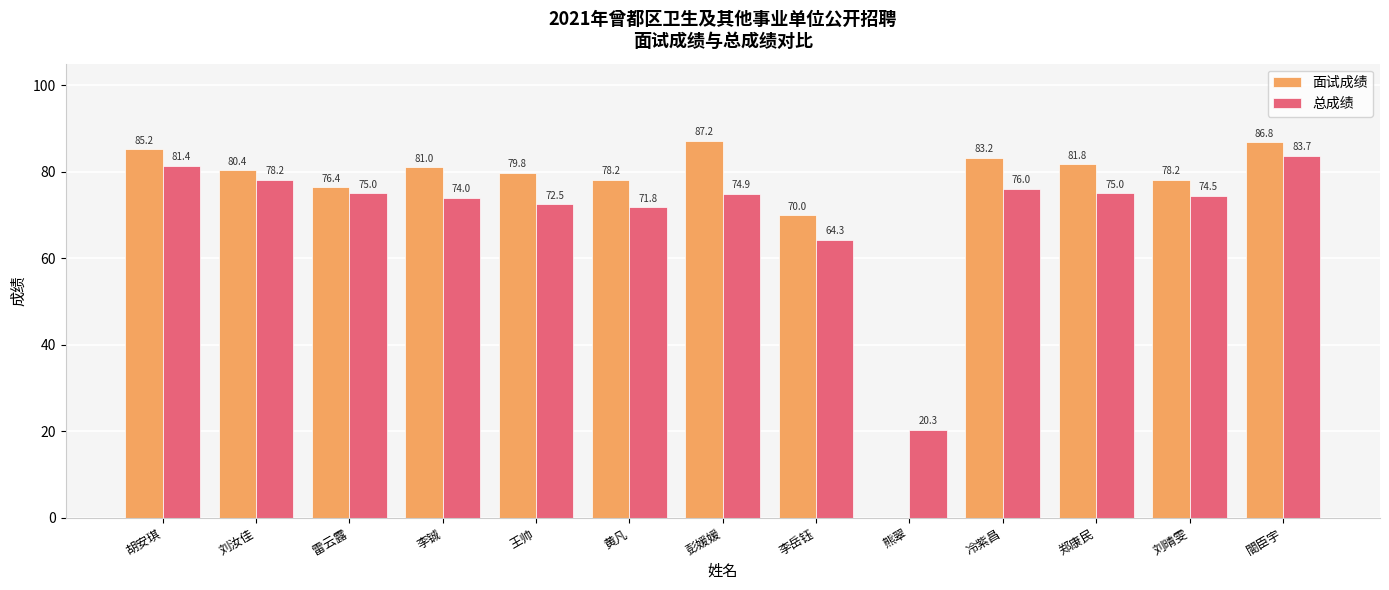

What is the greatest value displayed?

87.2